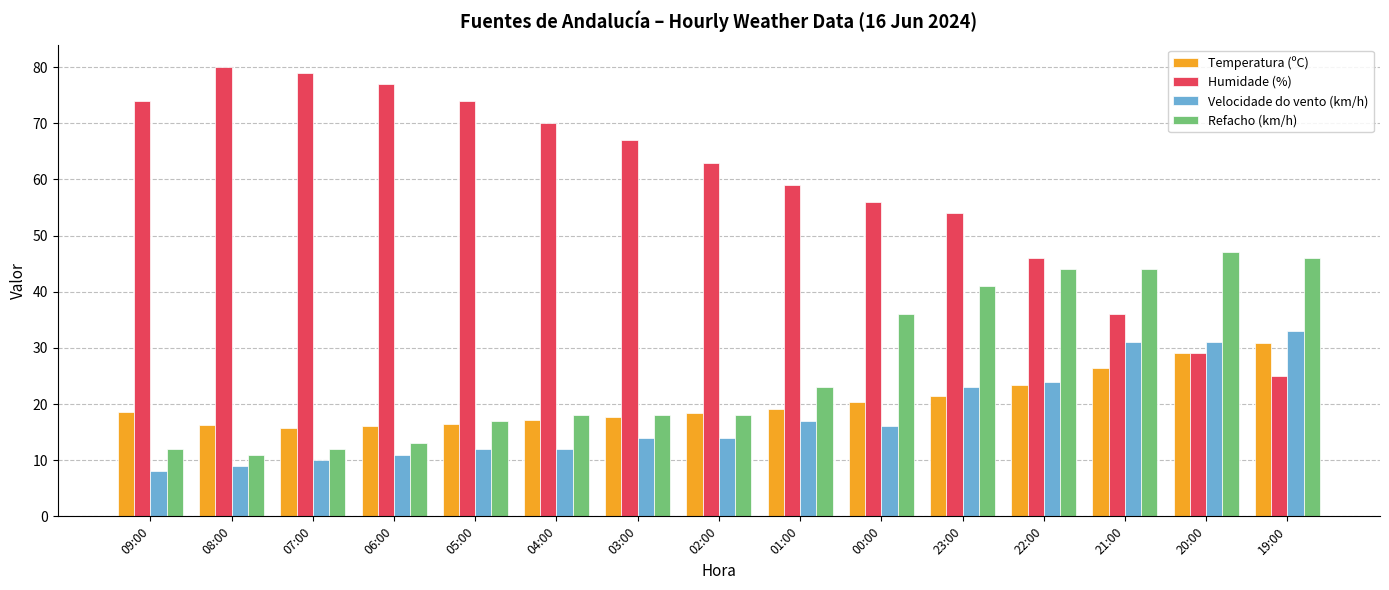

What is the difference between the highest and lowest values at 02:00?

49.0